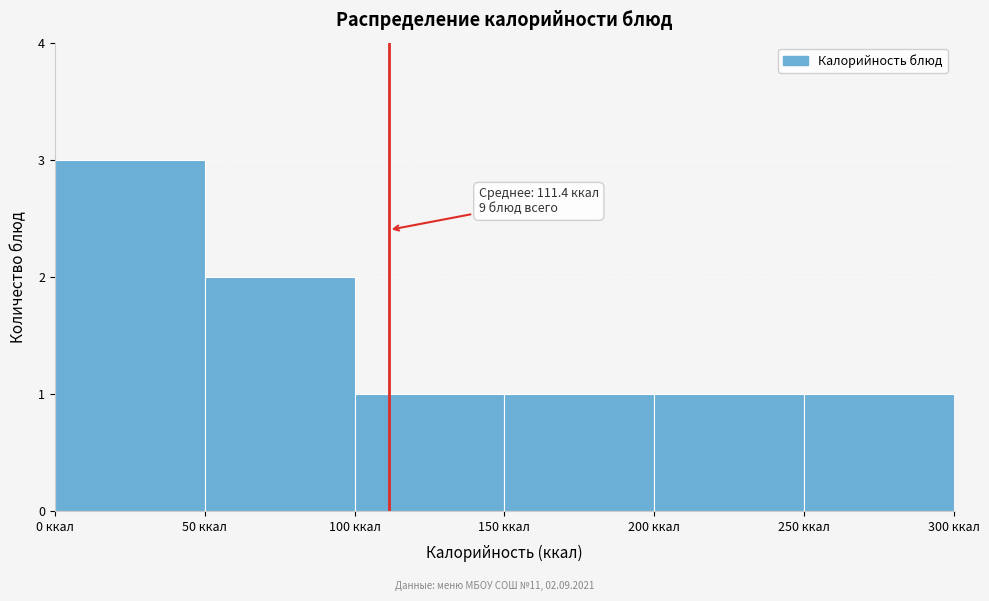

Over which range of the x-axis is the bar tallest?

0 to 50